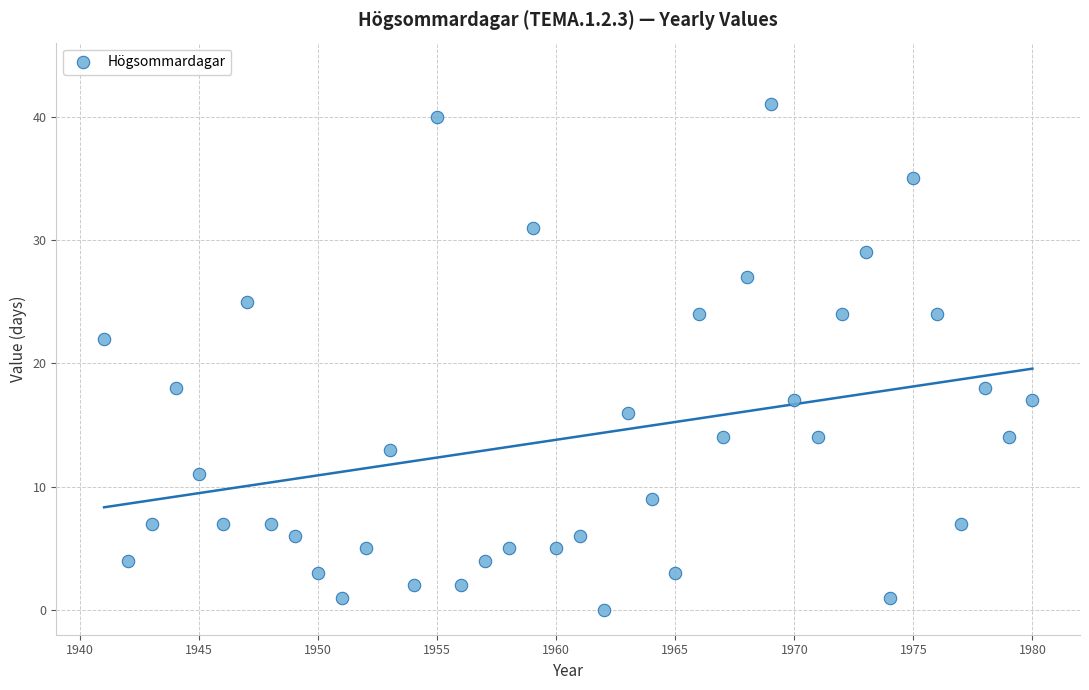

What is the range of X values (max minus min)?

39